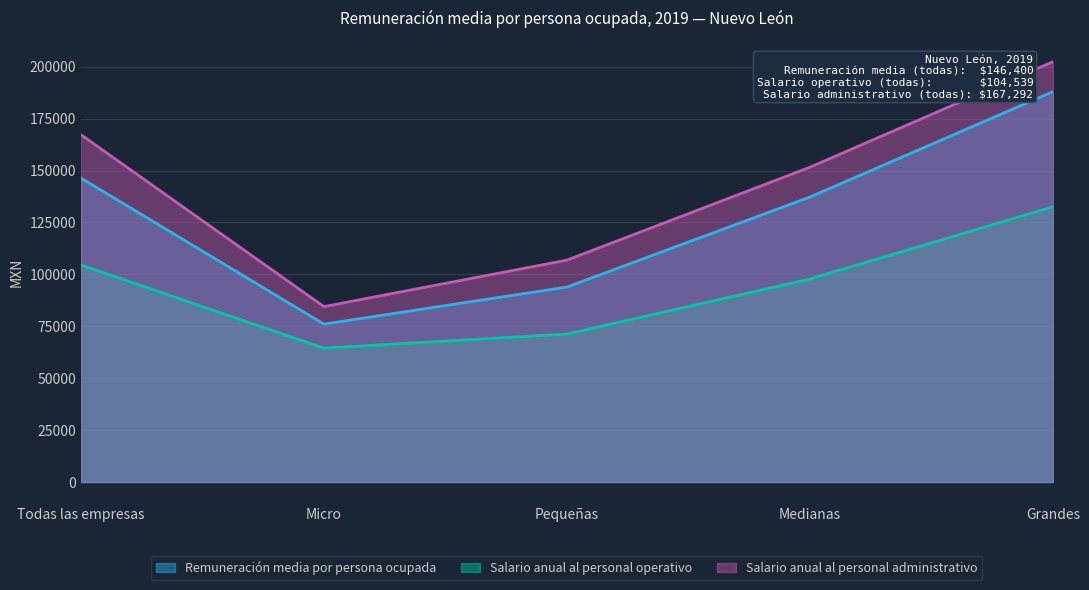

How many data points in Salario anual al personal administrativo are less than 151620?

2